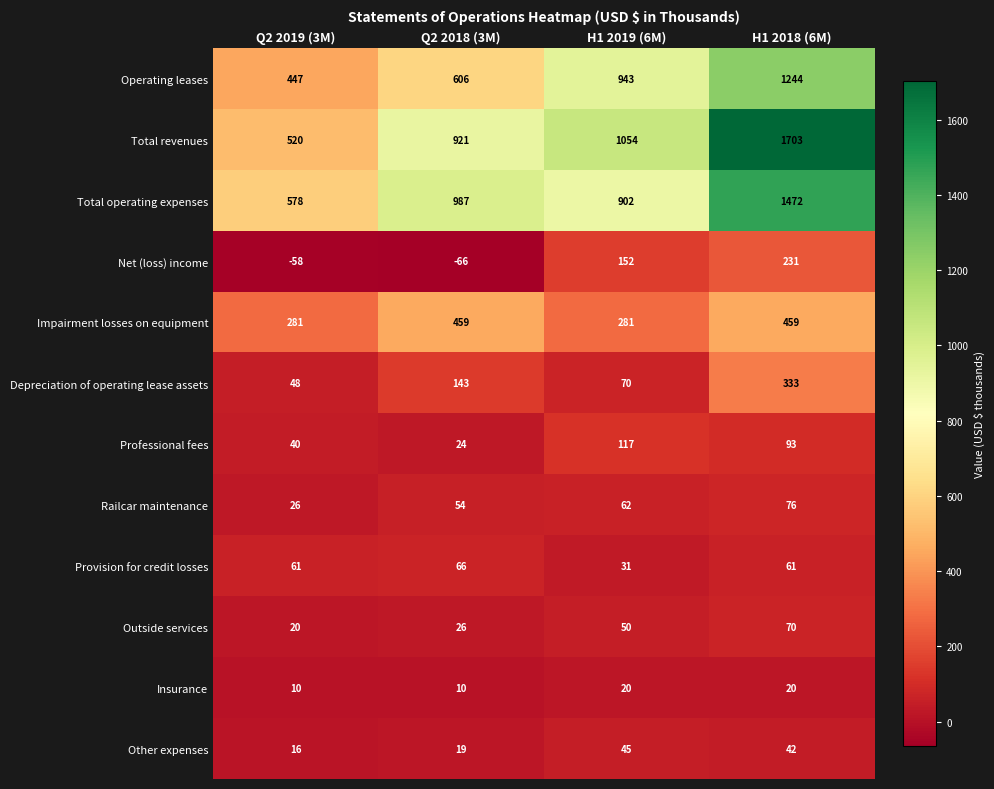

What is the difference between the maximum and minimum values in the Outside services series?

50